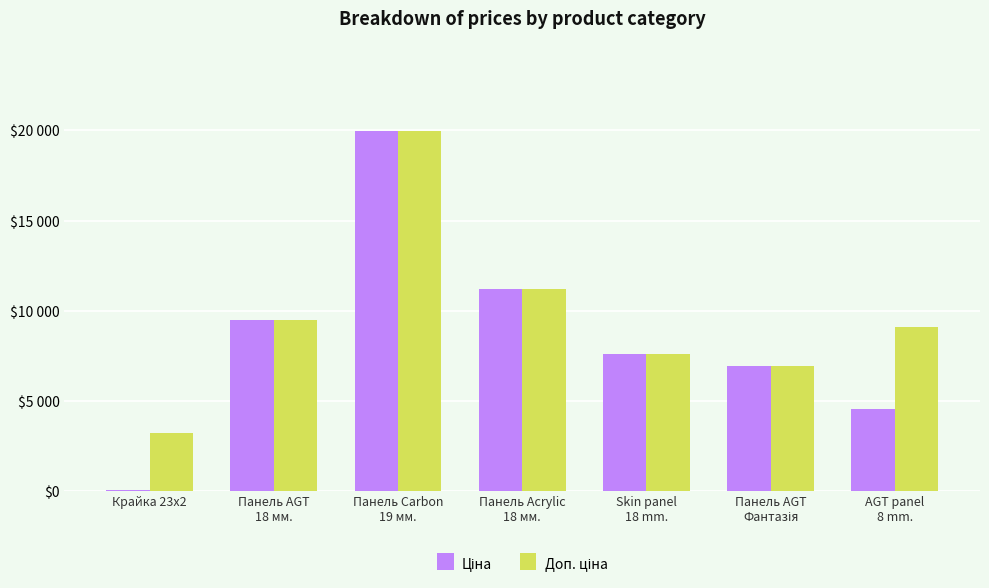

What is the label of the 4th bar from the left?

Панель Acrylic
18 мм.